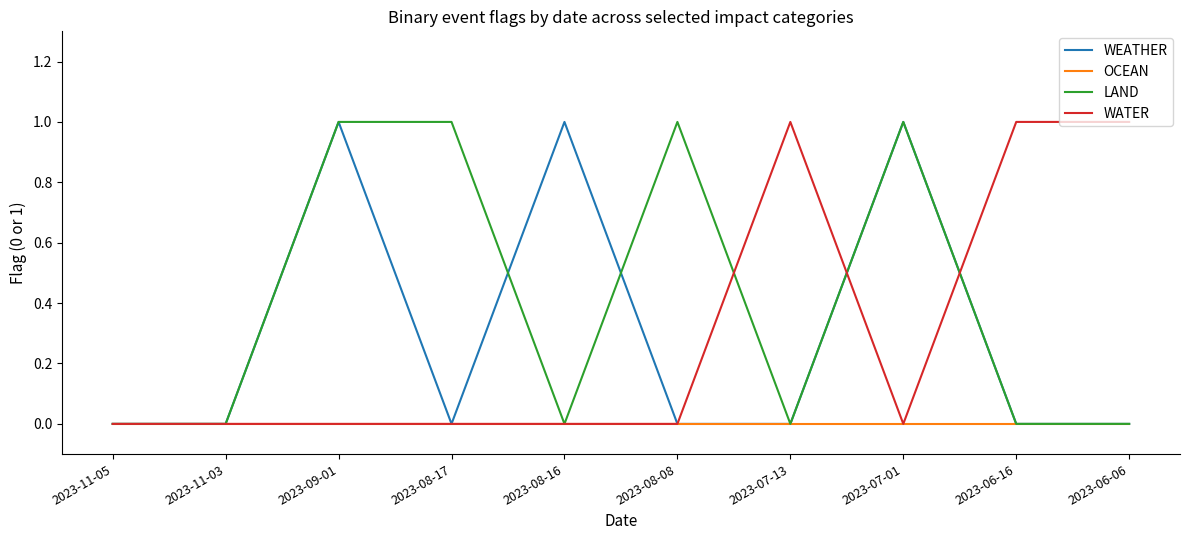

Which series changed the most between 2023-11-05 and 2023-08-16?

WEATHER